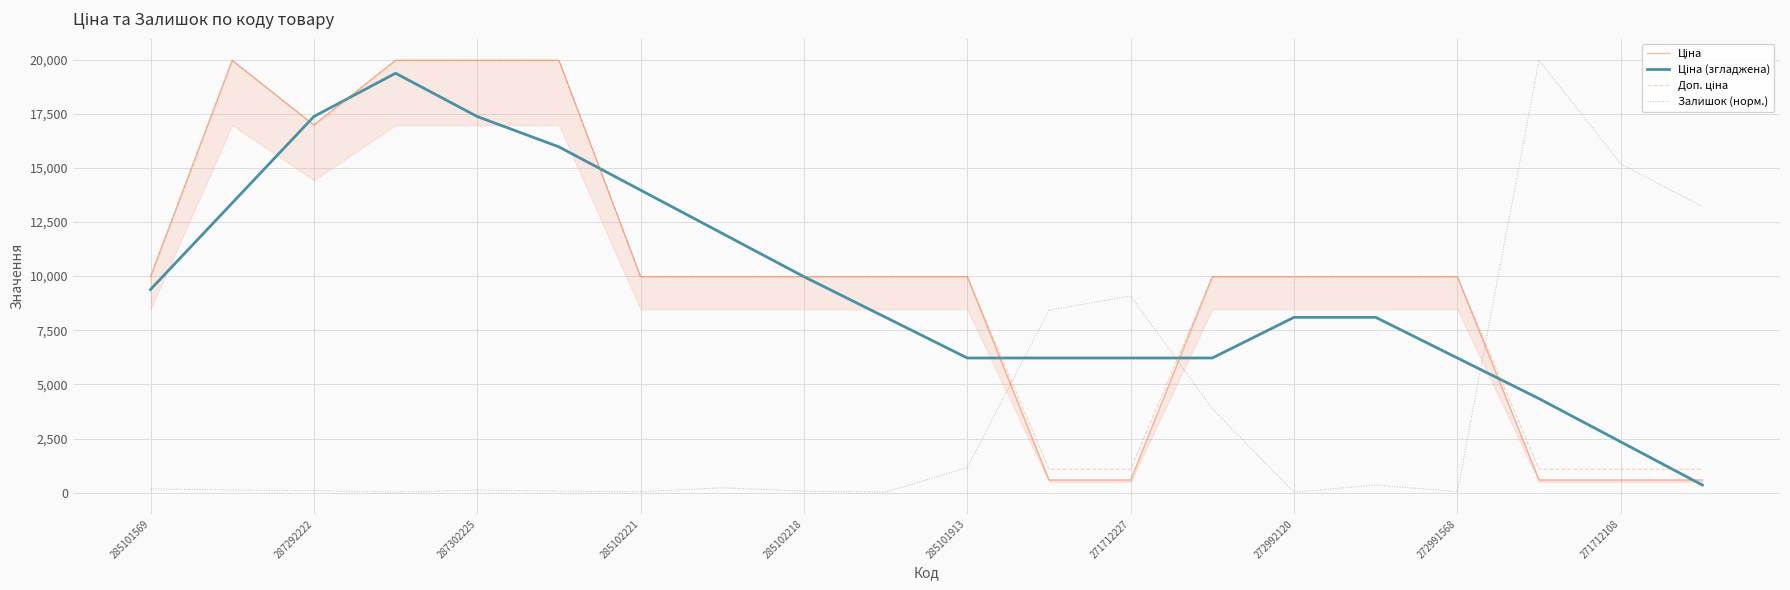

True or false: Залишок (норм.) has a value of 17.5 at 272991568.

False